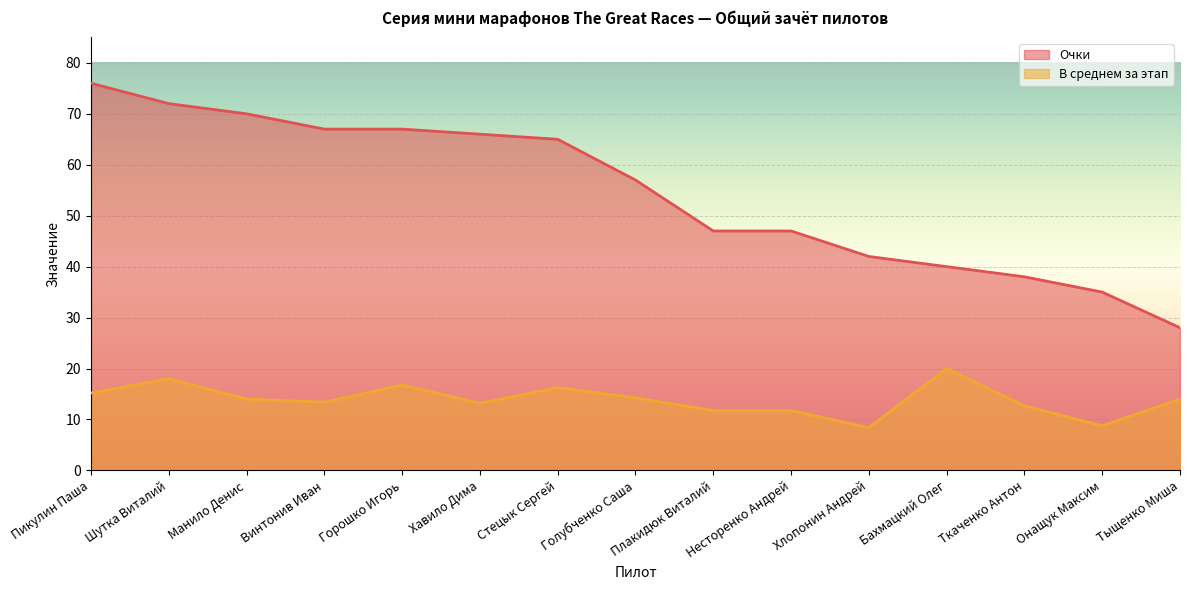

How many lines are shown in the chart?

2